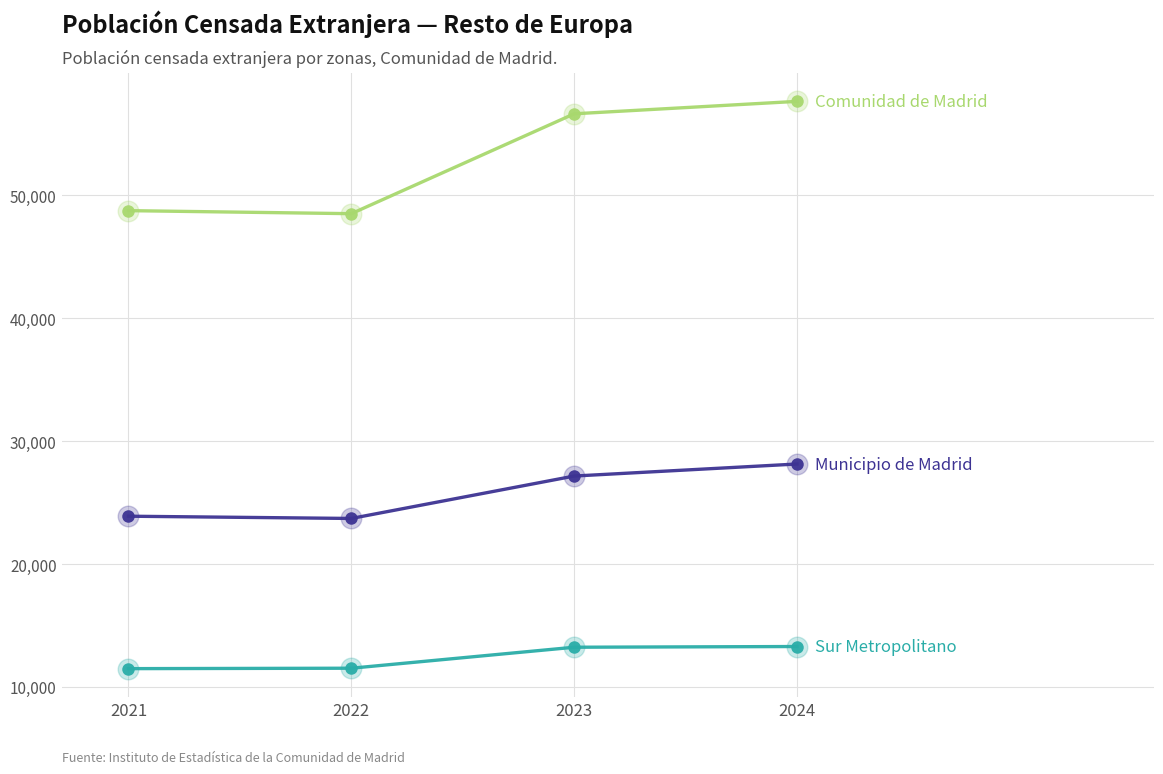

What is the spread (max minus min) of values at 2023?

43416